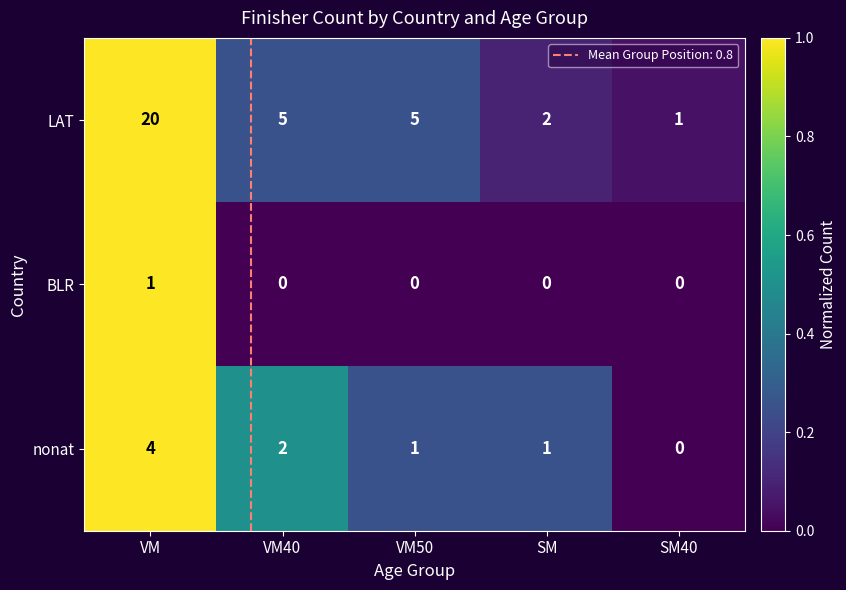

Count the nonat values in the range 1 to 2.

3